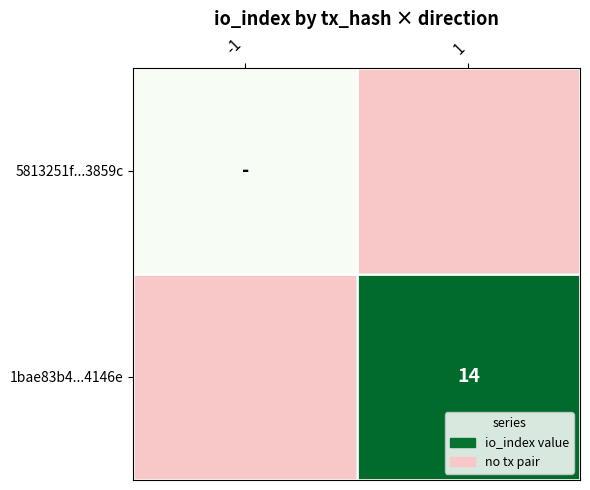

Rank the categories by 5813251f...3859c value from lowest to highest.

-1, 1